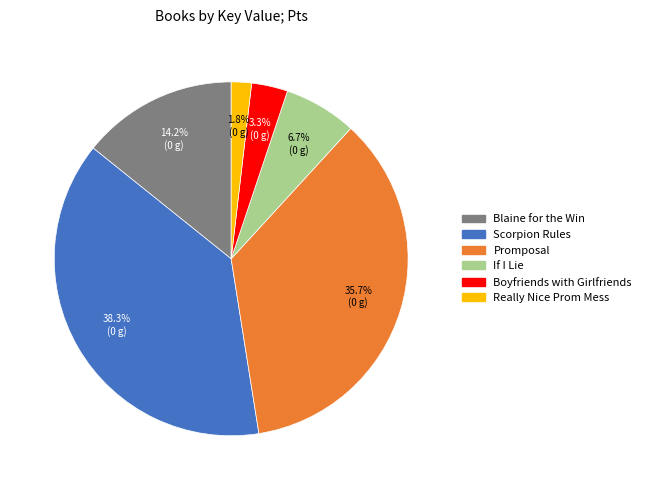

True or false: If I Lie accounts for 7% of the total.

True